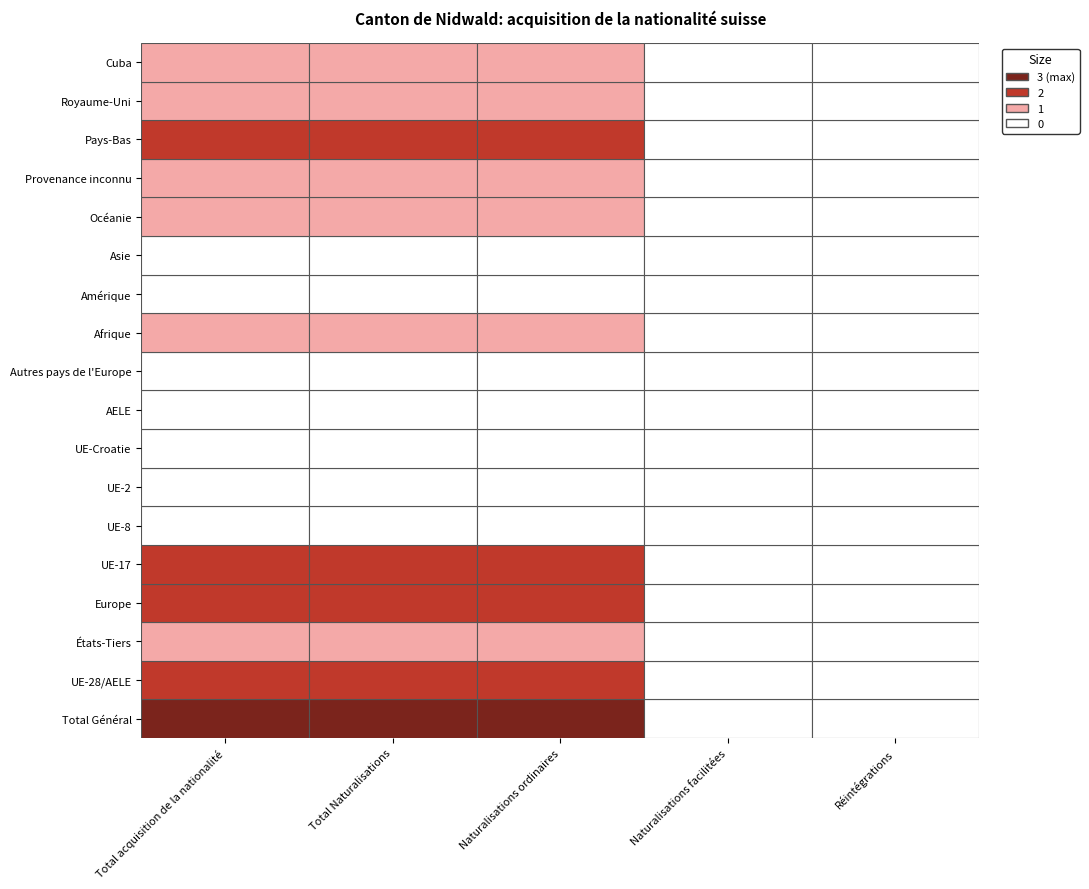

Which series changed the most between Total Général and Royaume-Uni?

Total acquisition de la nationalité